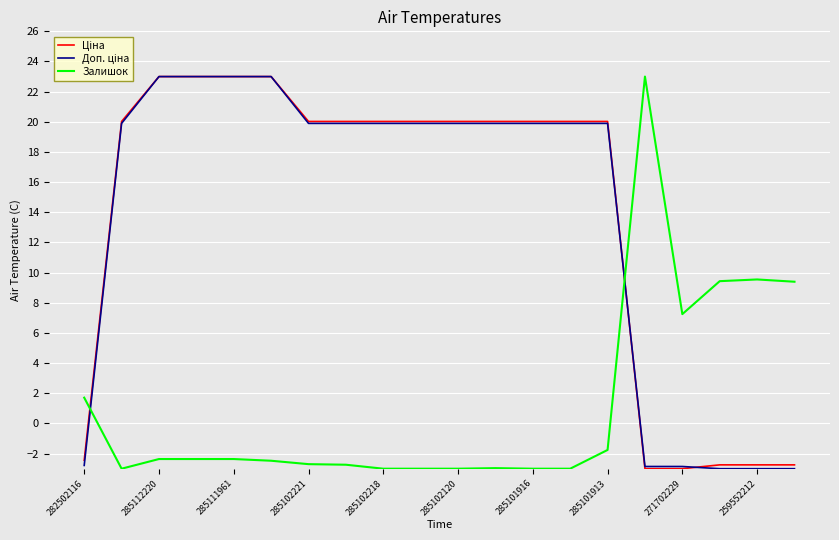

What is the highest value of the Залишок series?

23.0